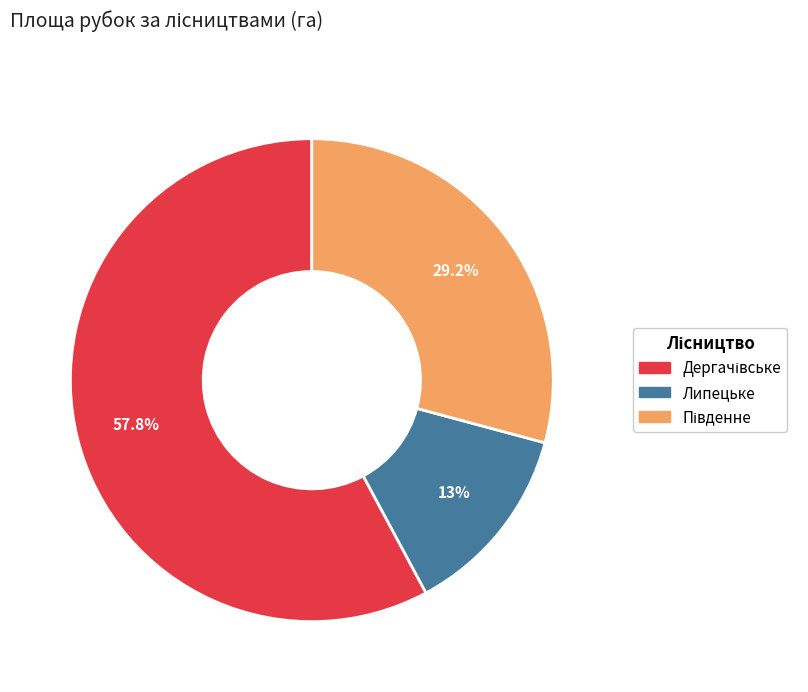

Does any single category account for the majority?

Yes